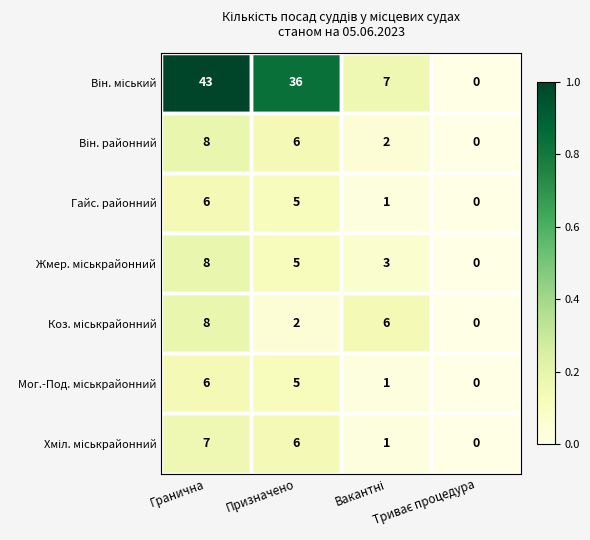

What is the maximum value shown in the chart?

43